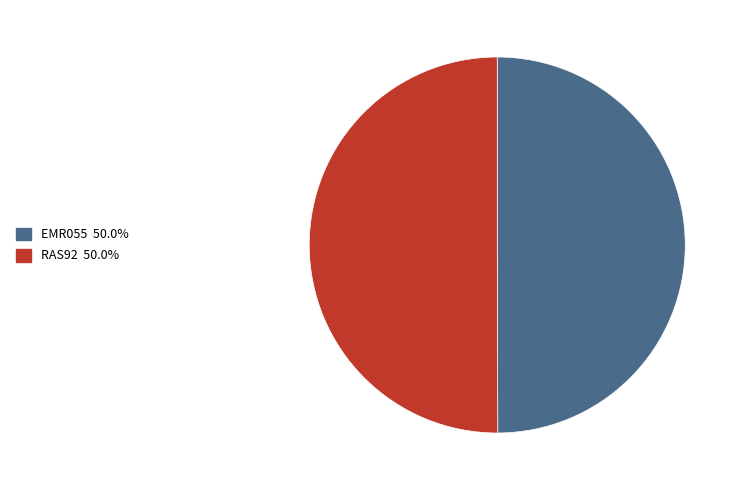

Combined, do RAS92 and EMR055 account for over 50%?

Yes